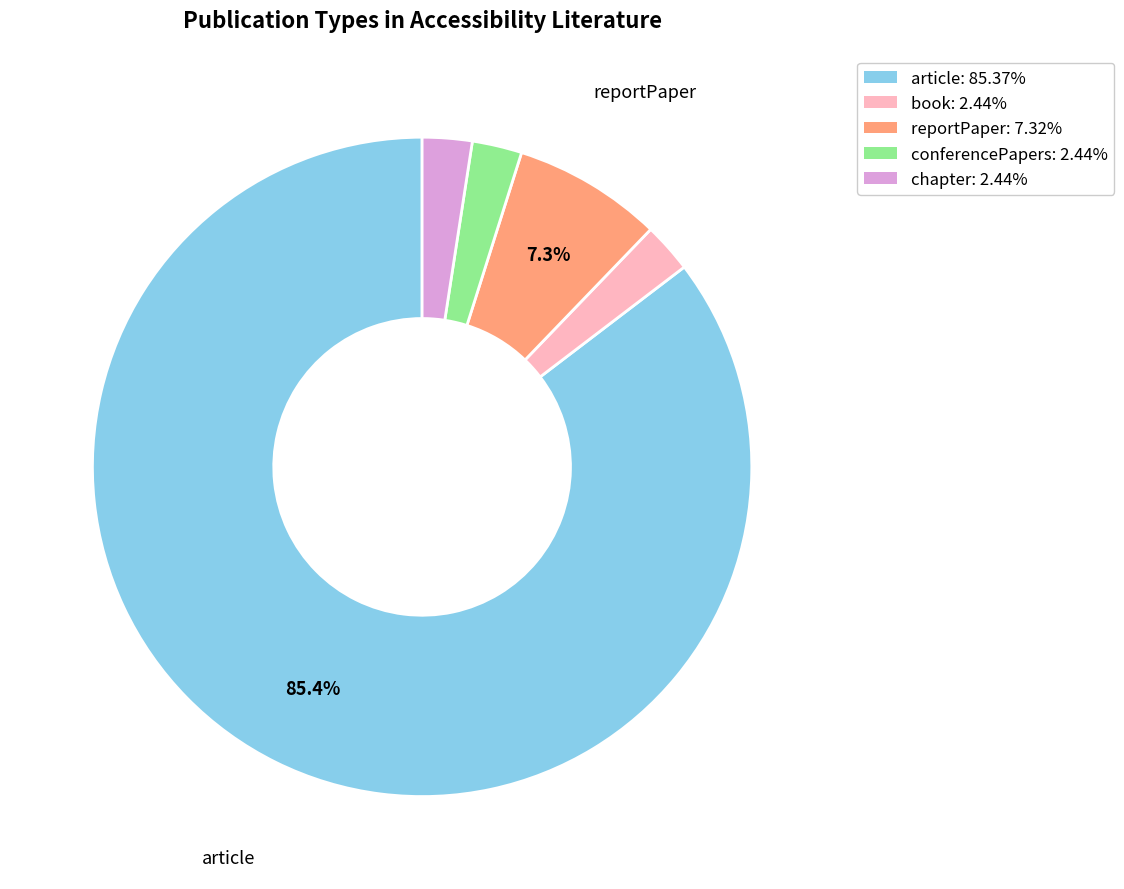

Combined, do book and conferencePapers account for over 50%?

No